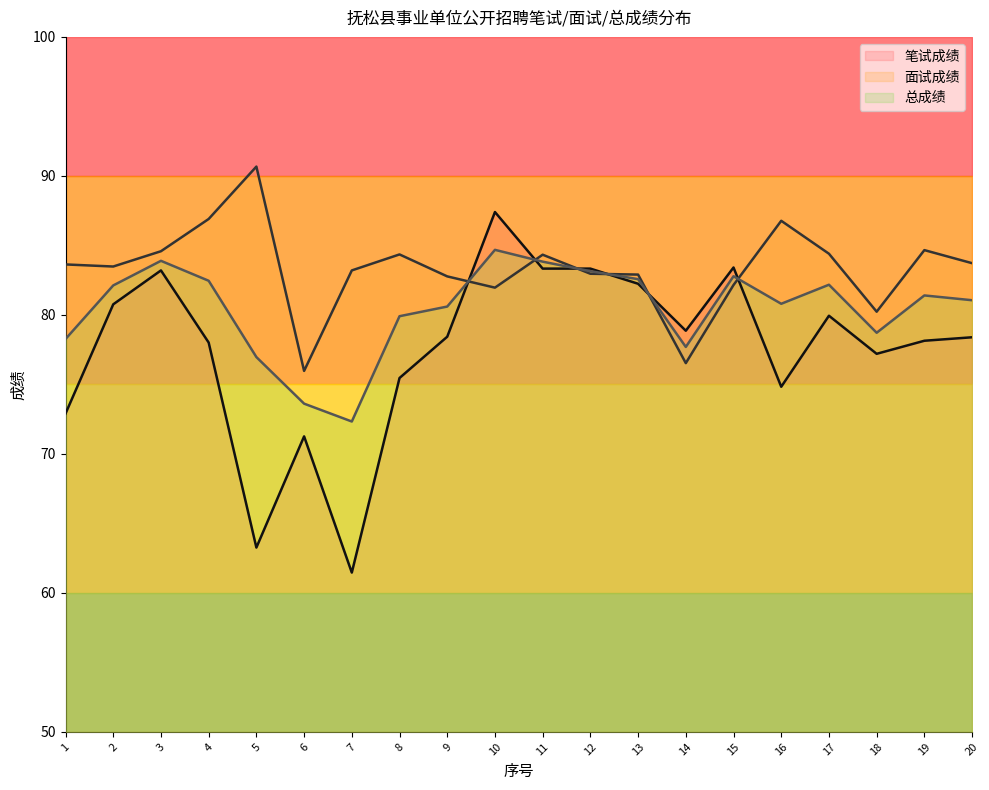

What are all the series names shown in the legend?

笔试成绩, 面试成绩, 总成绩